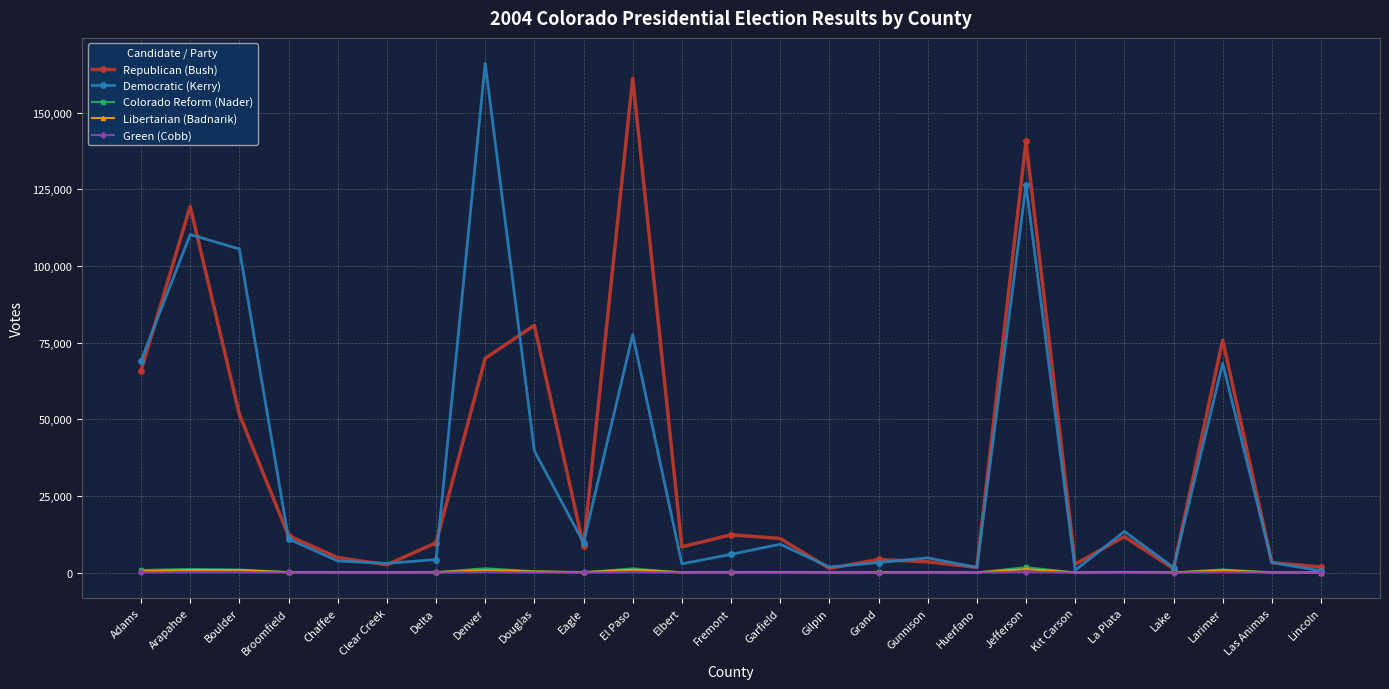

What is the sum of the Libertarian (Badnarik) values at Eagle and Chaffee?

105